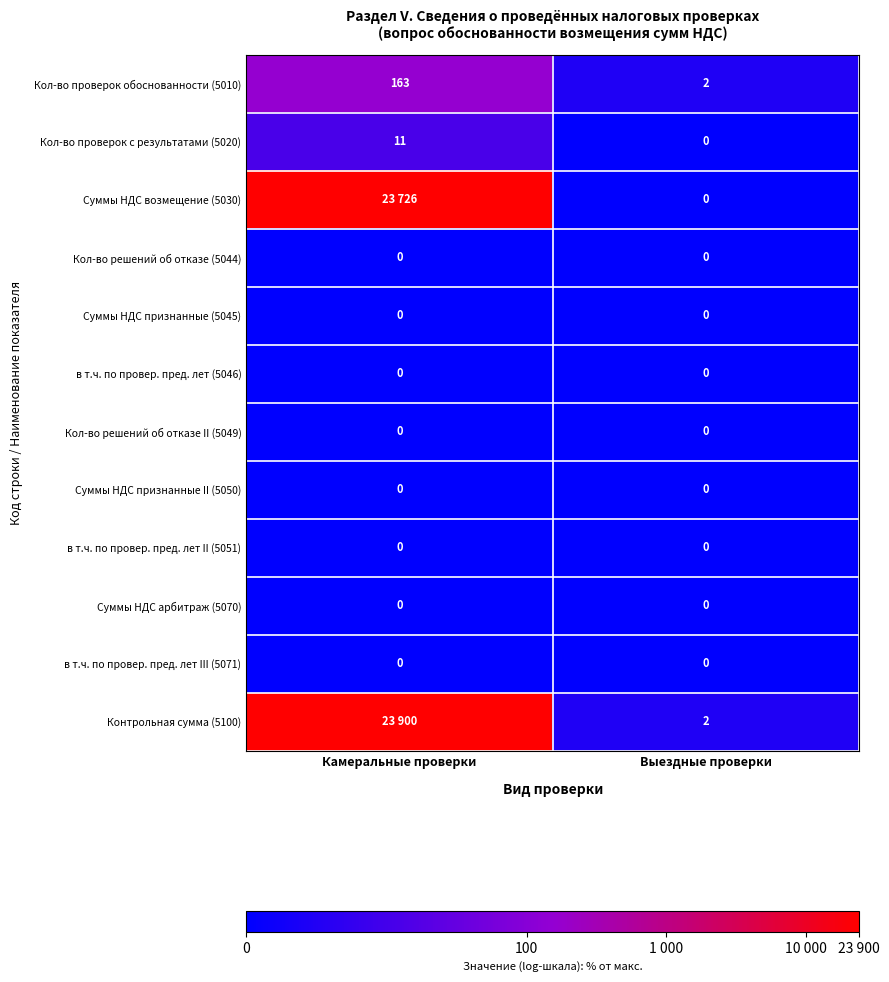

List the labels in order of Кол-во проверок обоснованности (5010) value, largest first.

Камеральные проверки, Выездные проверки